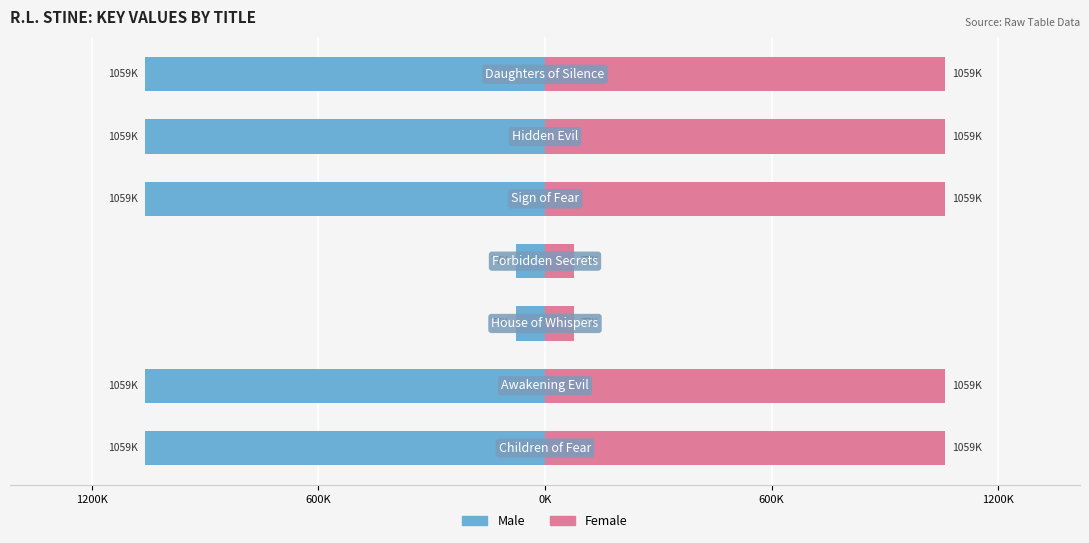

Reading left to right, what are all the values shown in this chart?

Male: -1058511	-1058517	-76958	-76960	-1058504	-1058507	-1058509
Female: 1058511	1058517	76958	76960	1058504	1058507	1058509